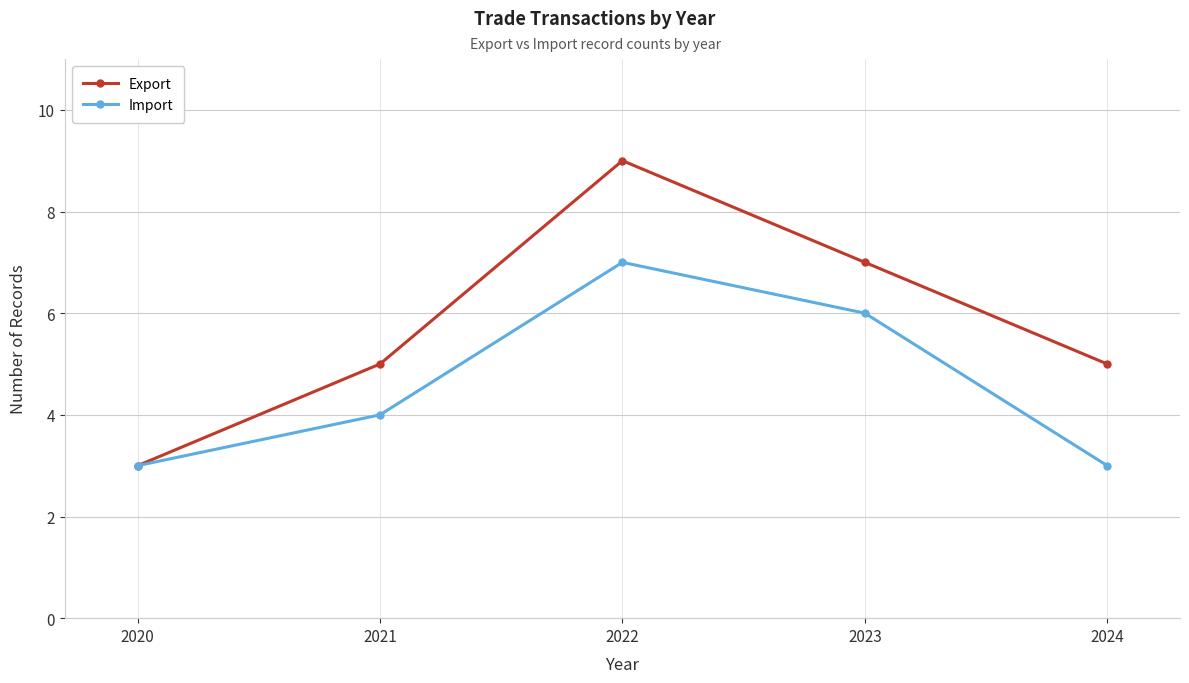

The value of Export at 2023 is 5. True or false?

False